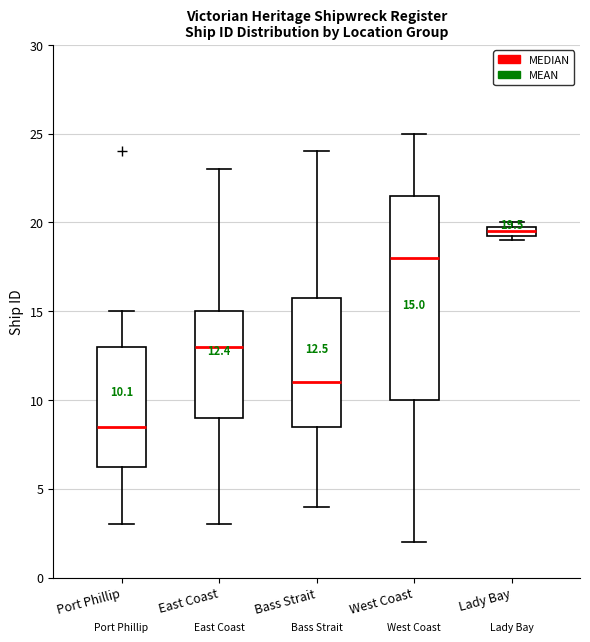

Which box has the lowest median line?

Port Phillip